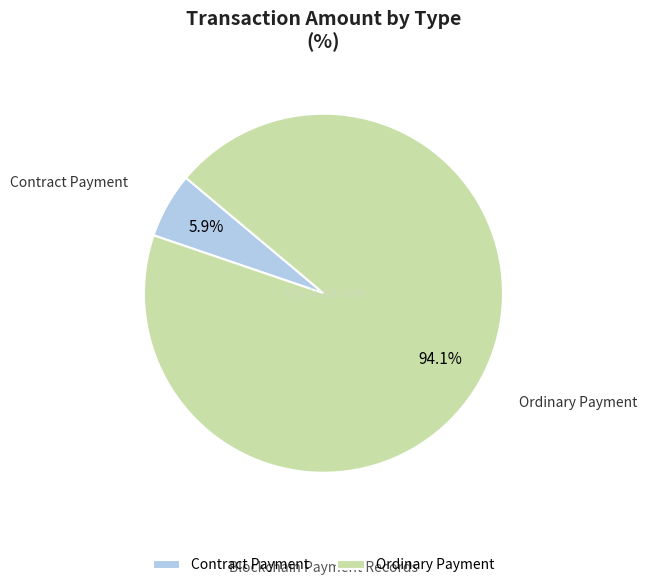

Which category has the smallest portion of the pie?

Contract Payment